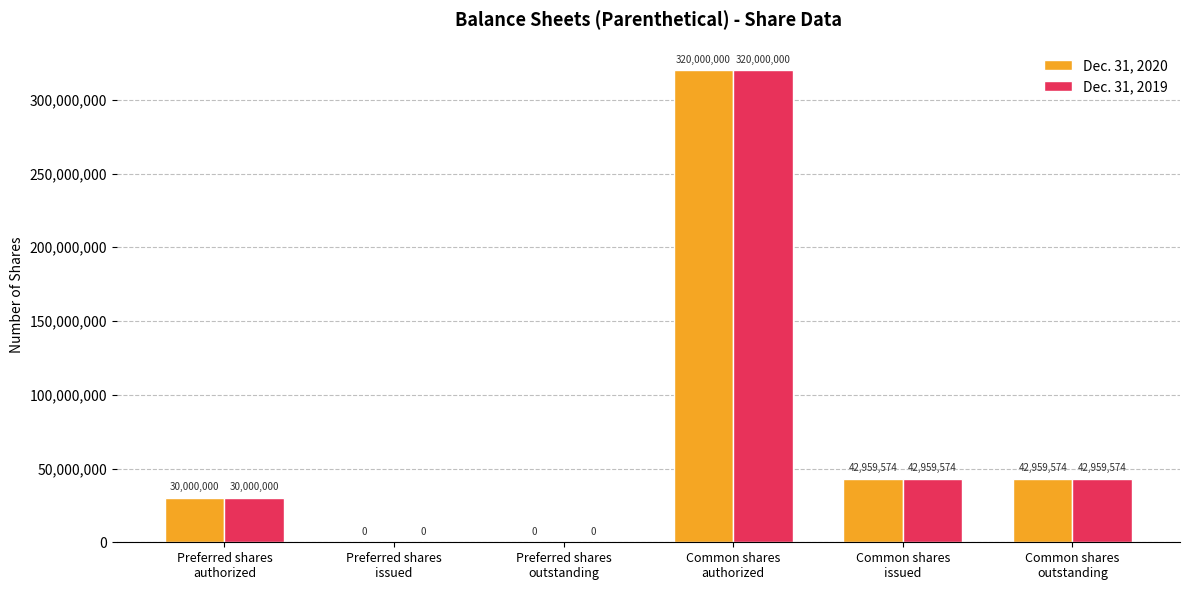

What is the highest value of the Dec. 31, 2019 series?

320000000